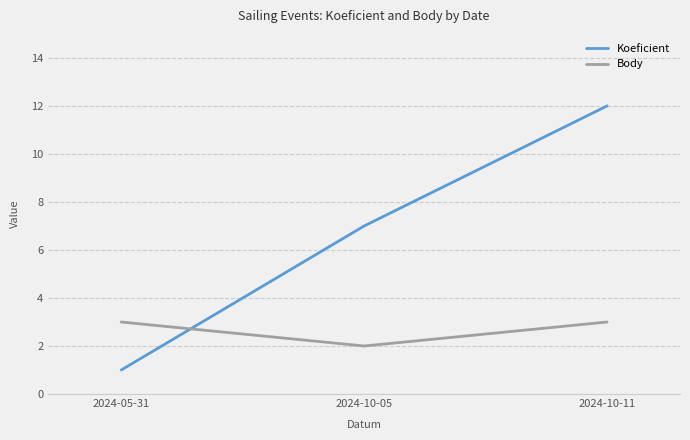

How many series are shown in this chart?

2